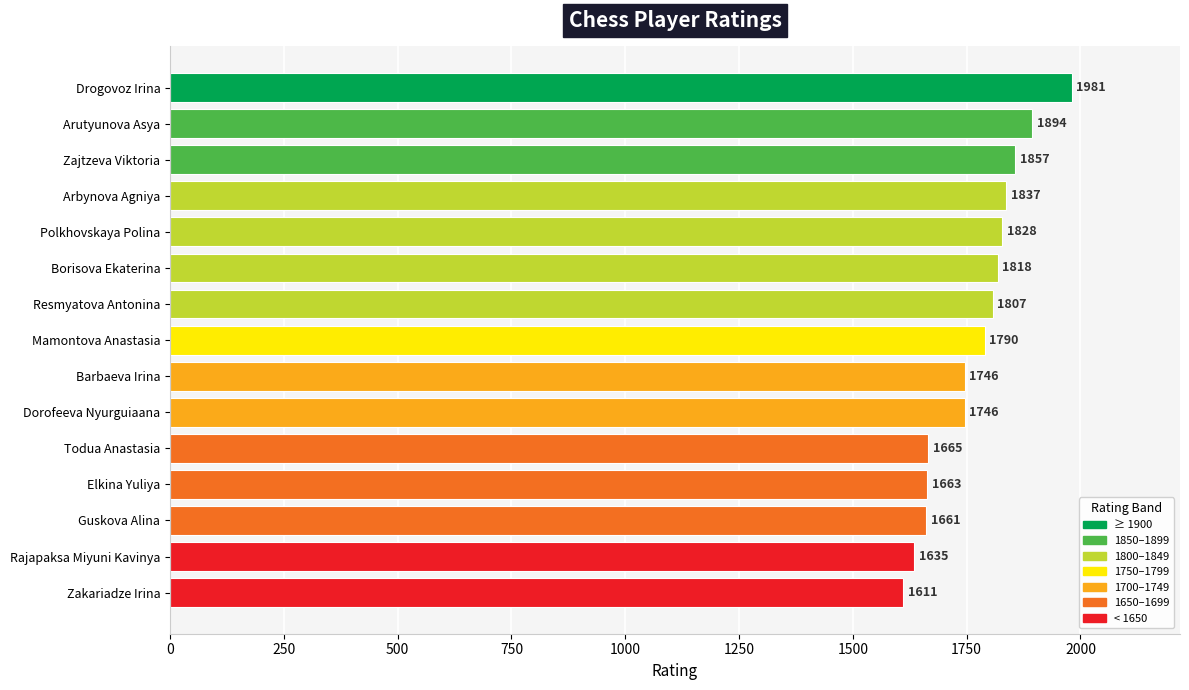

What is the greatest value displayed?

1981